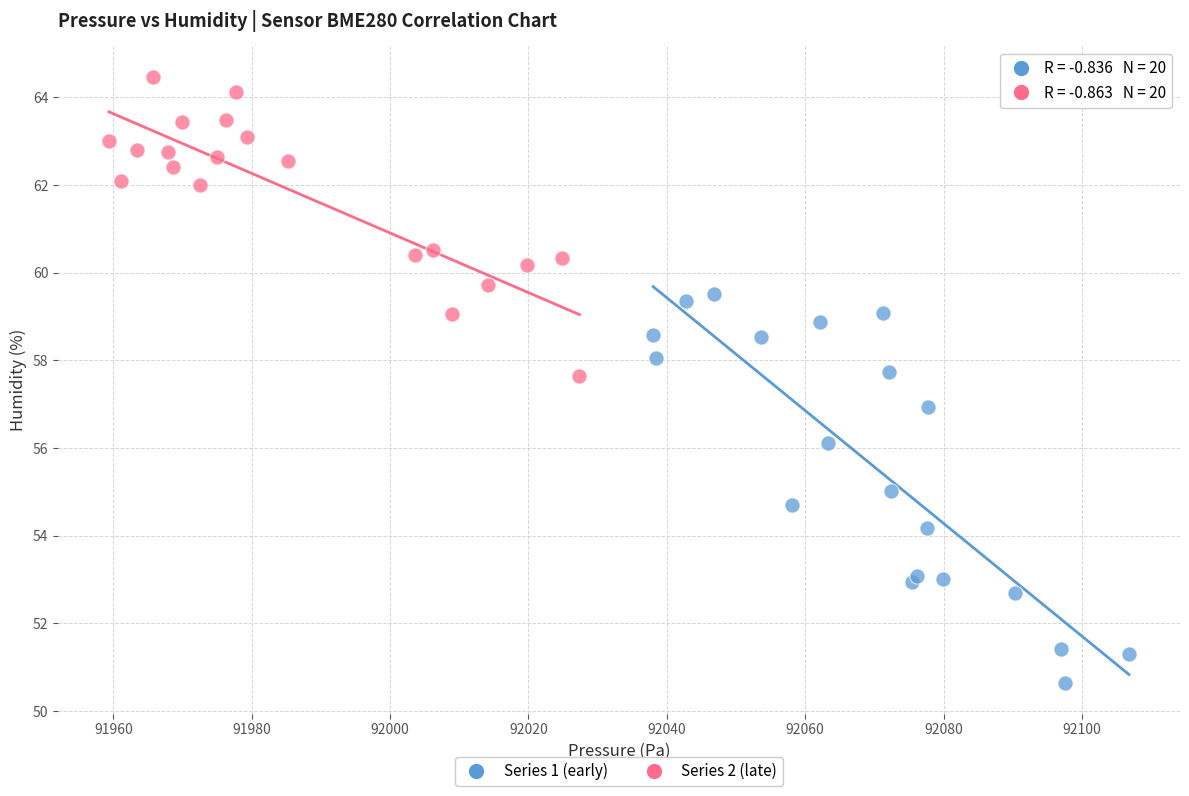

Which series has the largest Y range (max minus min)?

Series 1 (early)